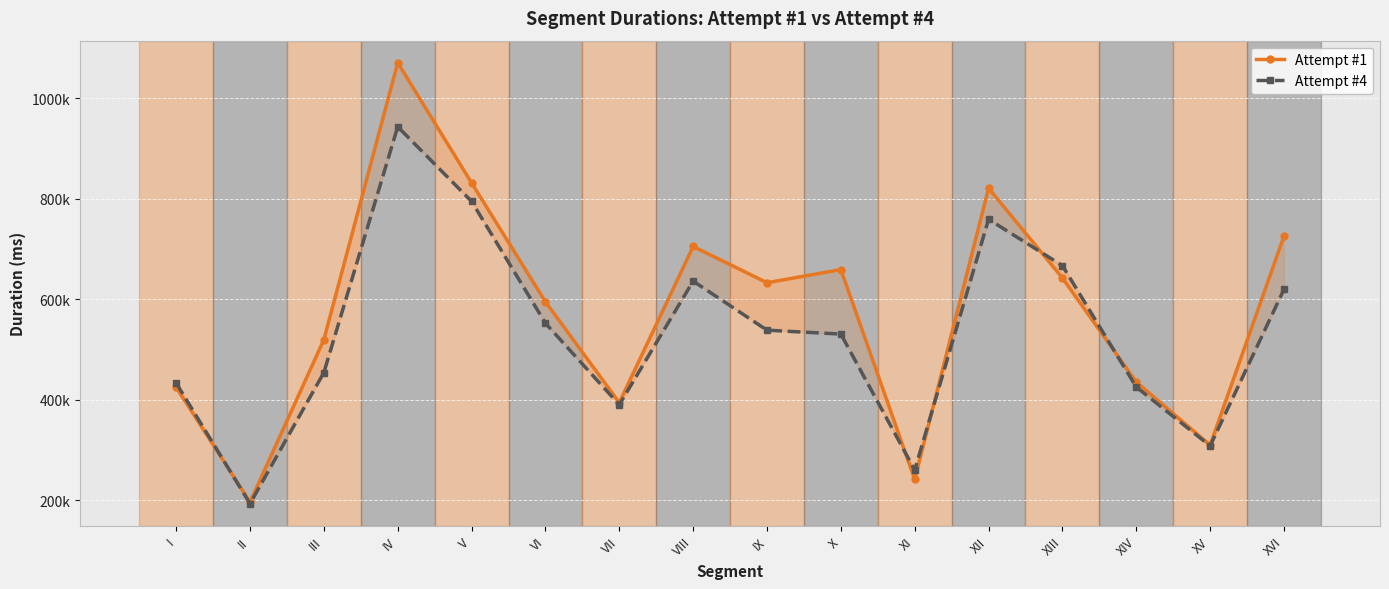

What is the label of the 8th point from the right?

IX